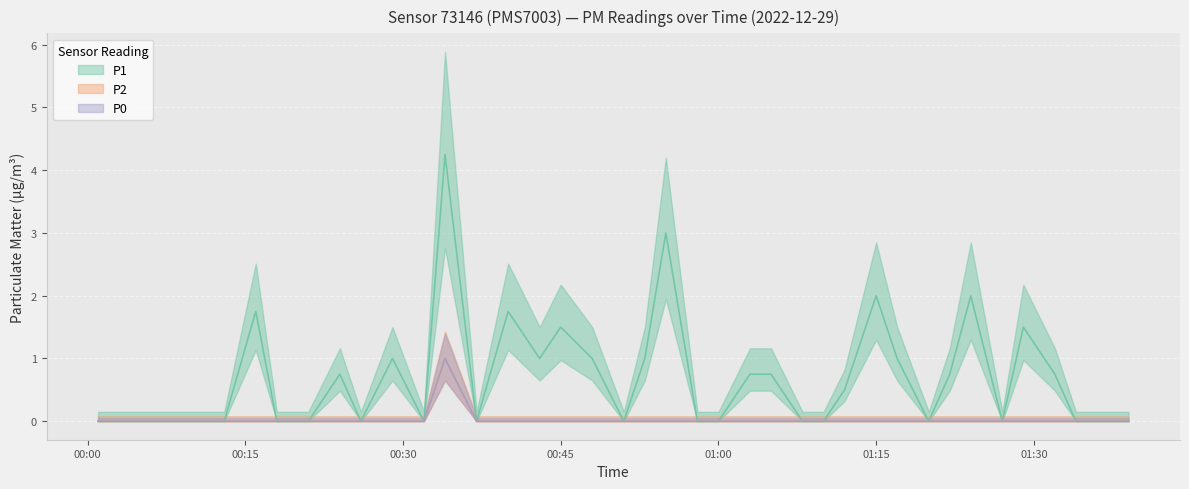

What position from the right is 01:30?

17